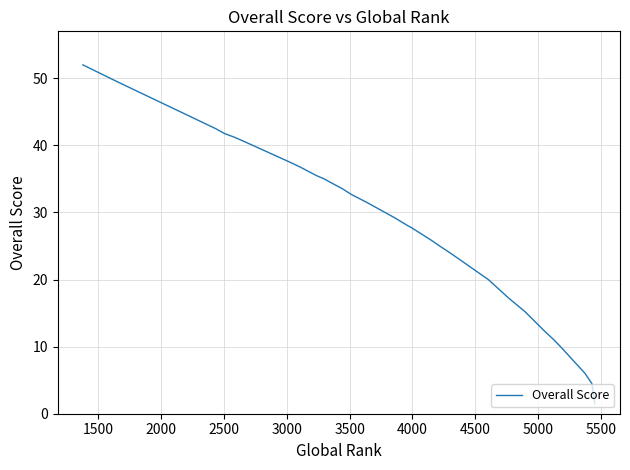

The chart shows a value of 10.4 at 23. True or false?

False